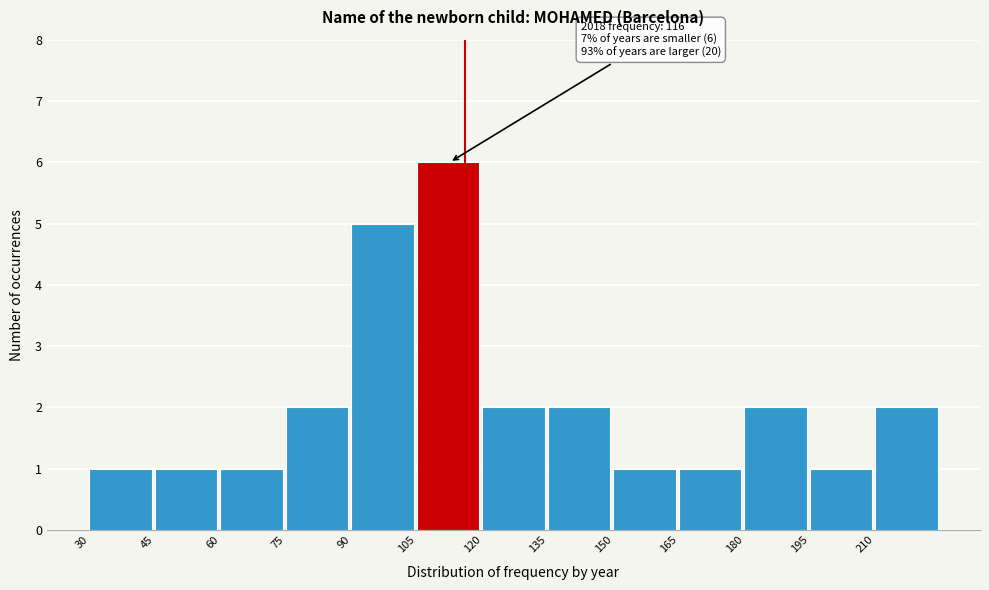

Over which range of the x-axis is the bar tallest?

105 to 120